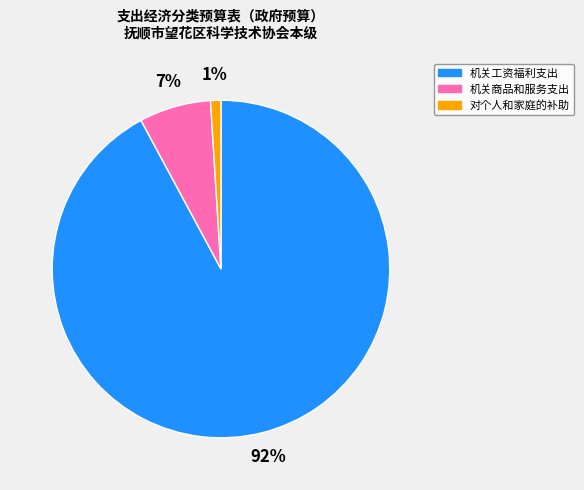

True or false: 机关商品和服务支出 accounts for 1% of the total.

False